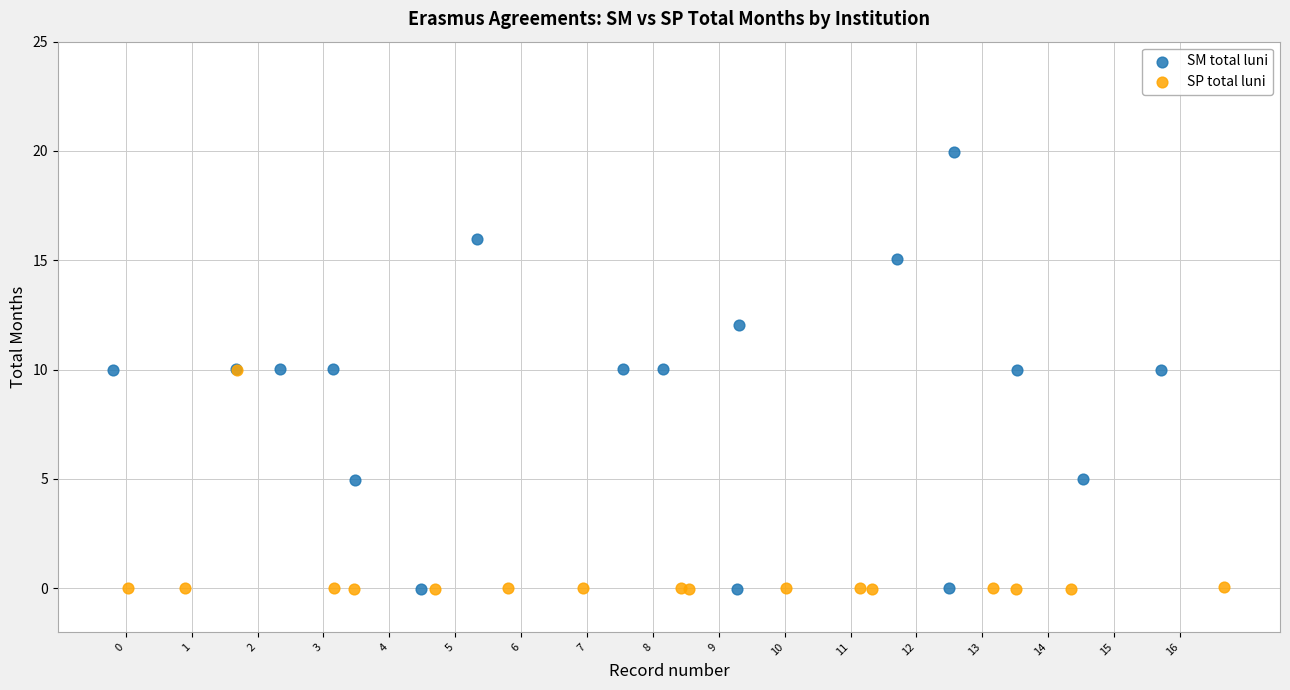

Which series reaches the maximum Y coordinate?

SM total luni